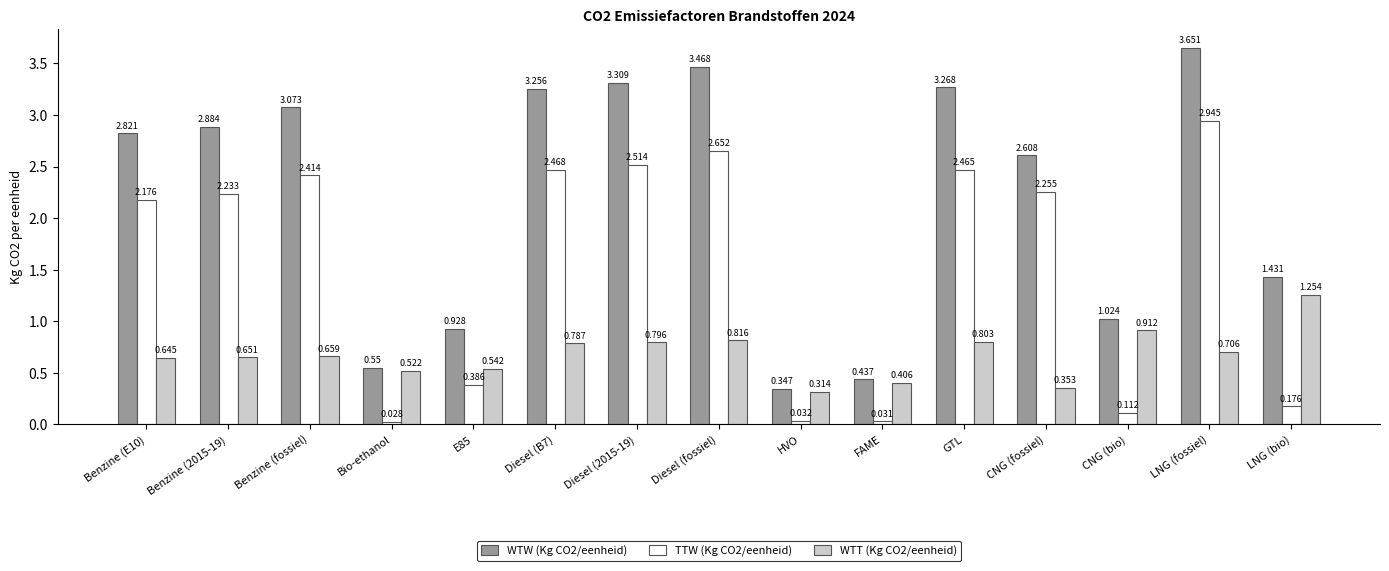

Rank the series by their average value, from lowest to highest.

WTT (Kg CO2/eenheid), TTW (Kg CO2/eenheid), WTW (Kg CO2/eenheid)